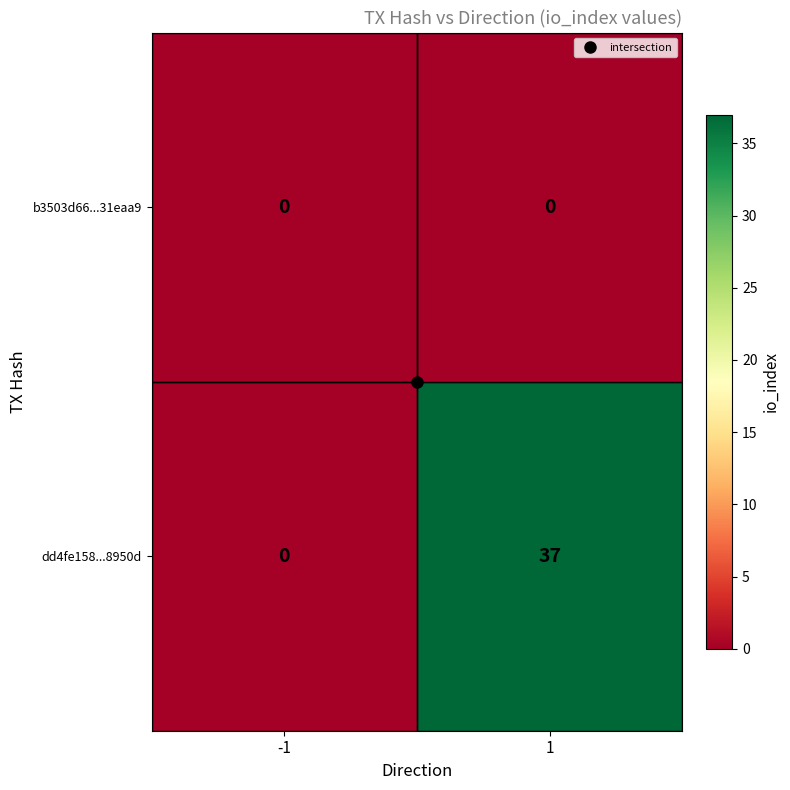

Rank the series by their maximum value, from highest to lowest.

dd4fe158...8950d, b3503d66...31eaa9